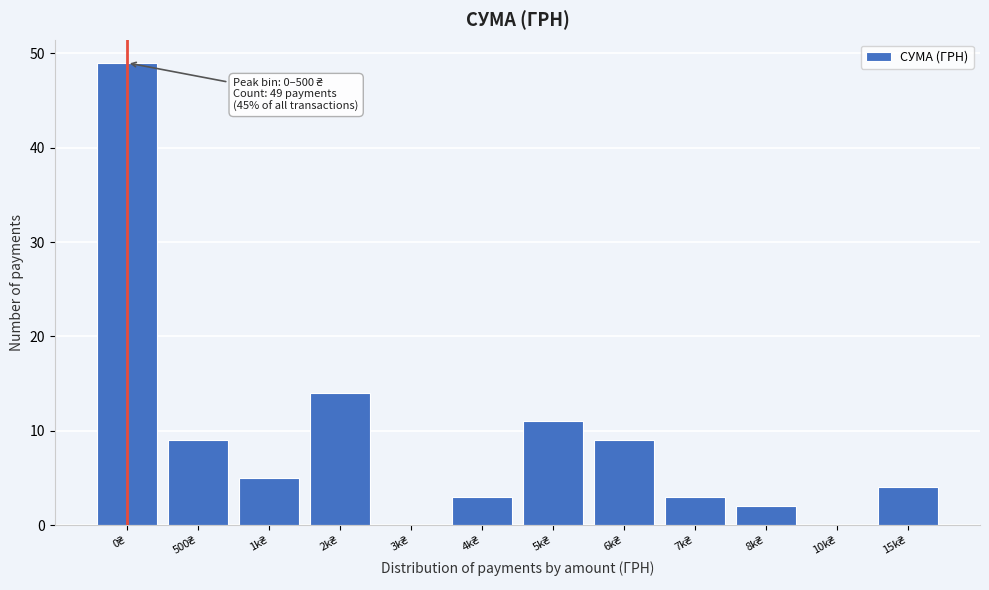

What is the greatest value displayed?

49